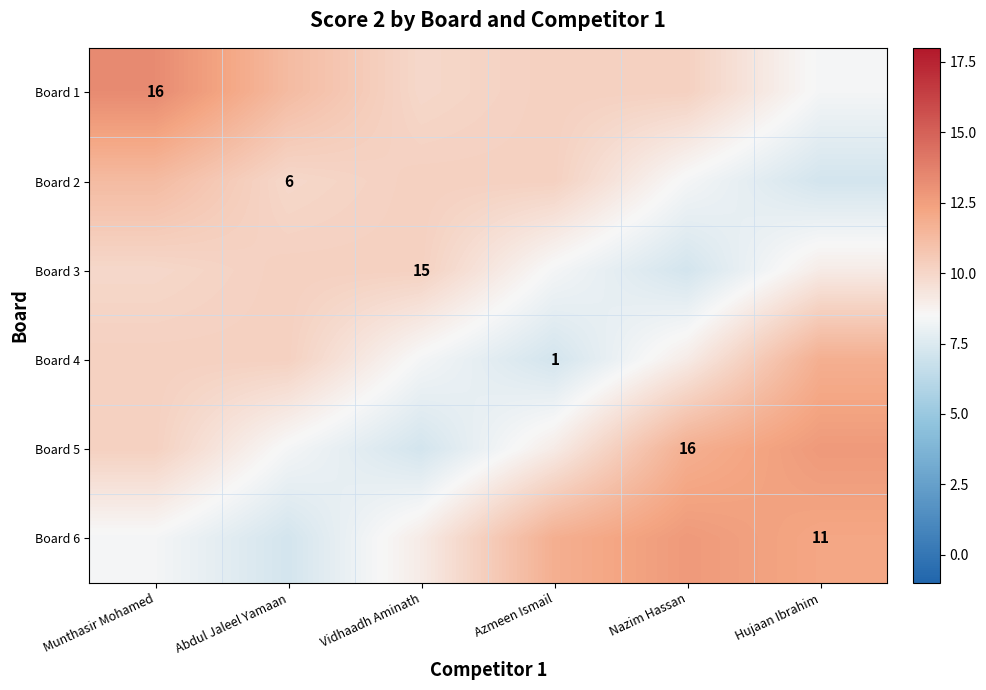

Which has a higher value, Nazim Hassan or Vidhaadh Aminath?

Nazim Hassan